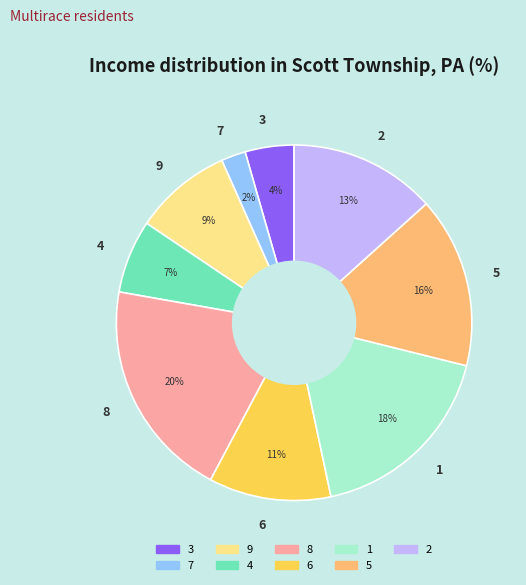

Is 6 the majority of the pie?

No